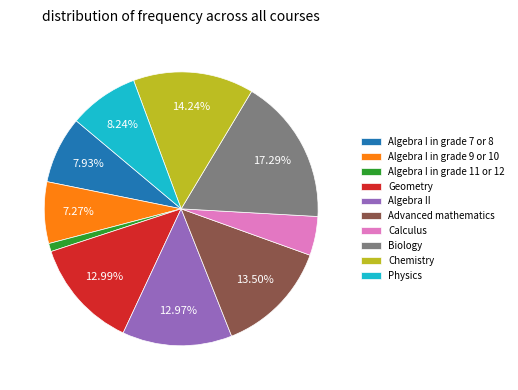

Count the number of slices in the pie.

10